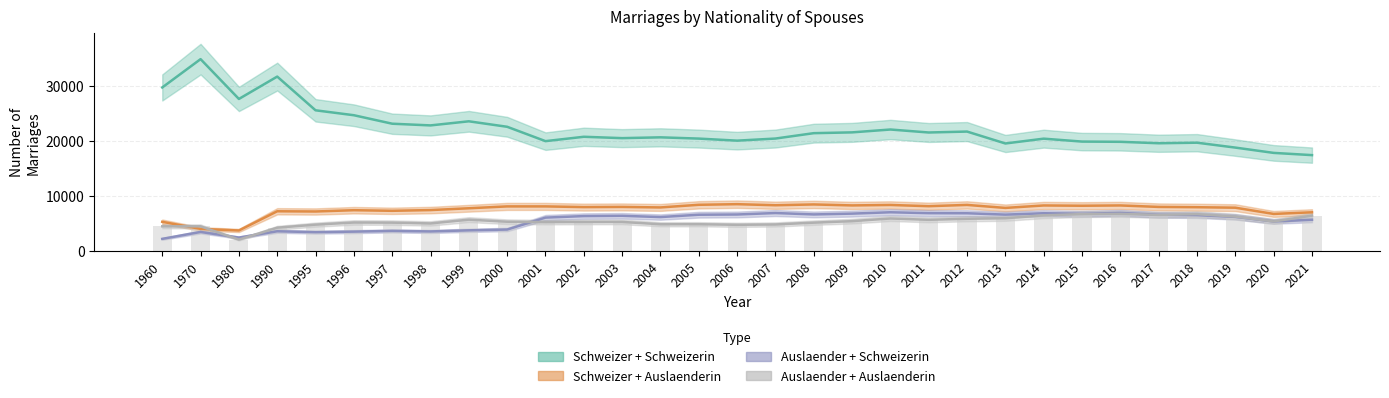

How many values in the Auslaender + Schweizerin series exceed 6305?

15